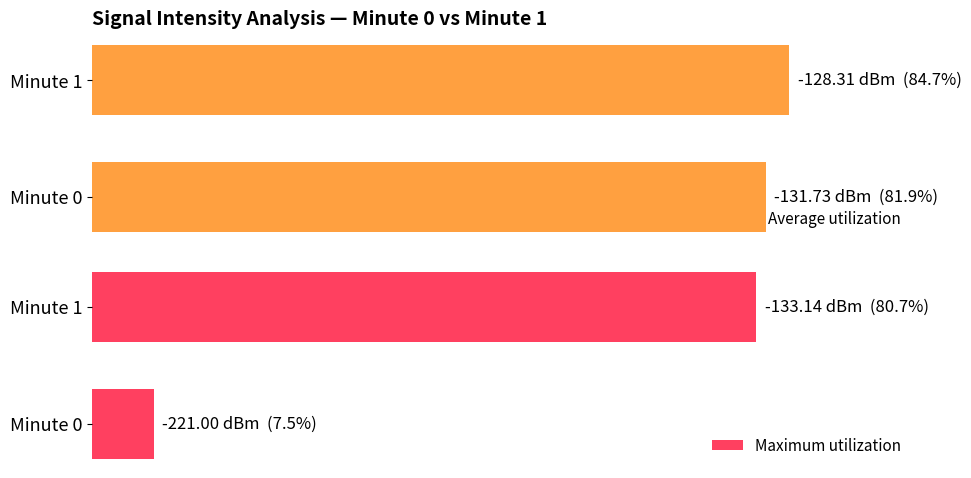

Rank the series at Minute 0 from highest to lowest value.

Average utilization, Maximum utilization